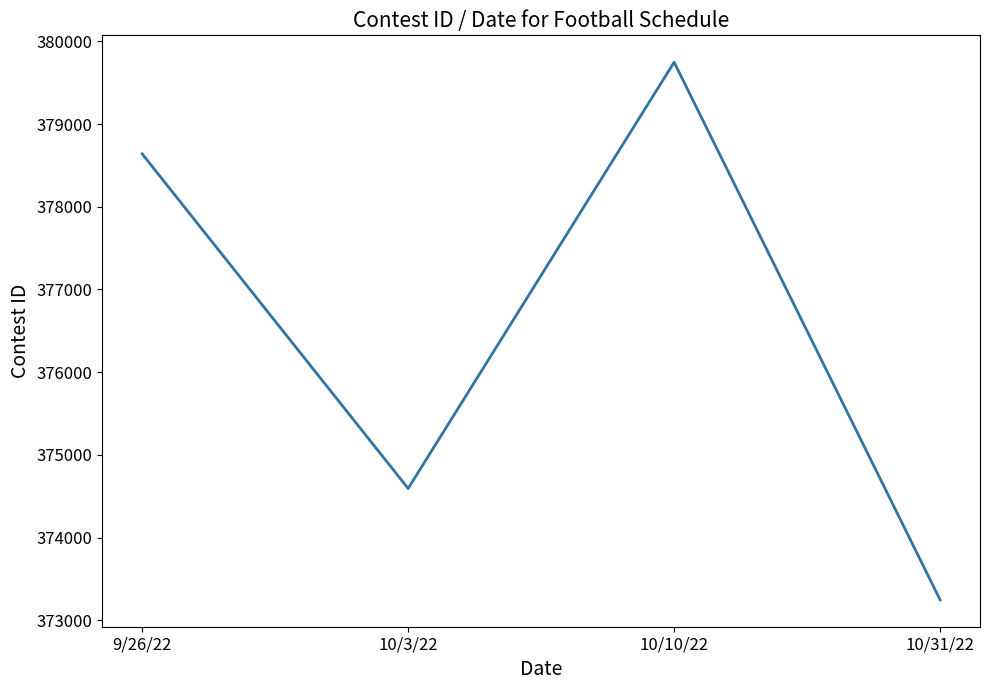

List the labels in order of value, smallest first.

10/31/22, 10/3/22, 9/26/22, 10/10/22